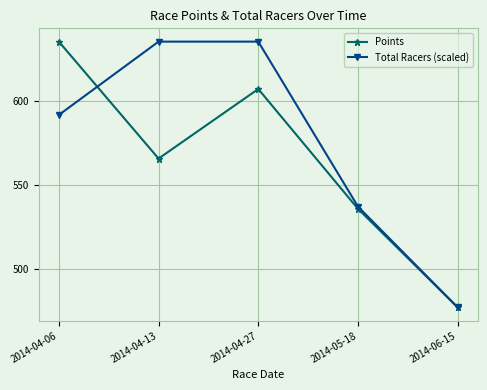

What are all the series names shown in the legend?

Points, Total Racers (scaled)